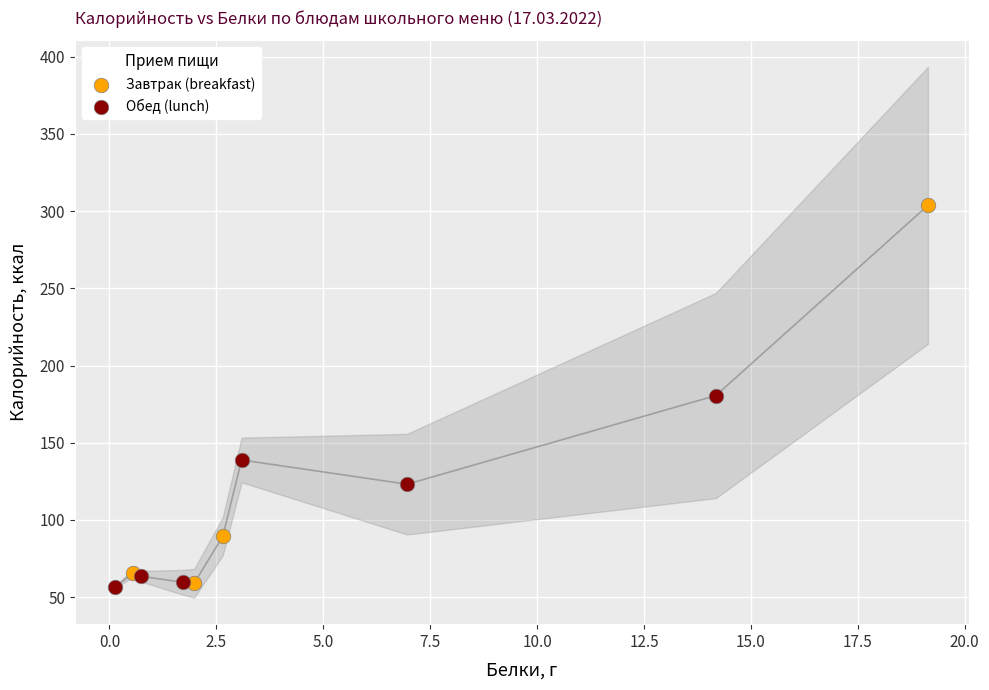

Which series has the largest Y range (max minus min)?

Завтрак (breakfast)